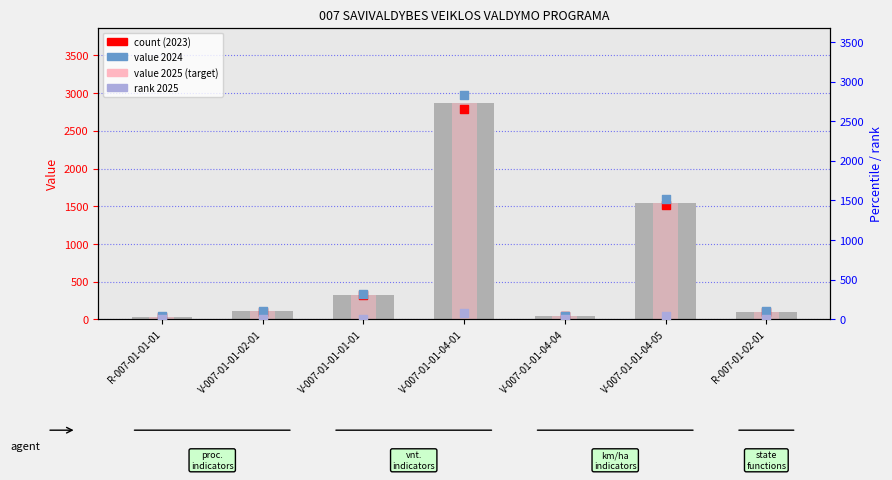

Which series reaches the maximum Y coordinate?

value 2025 (target)